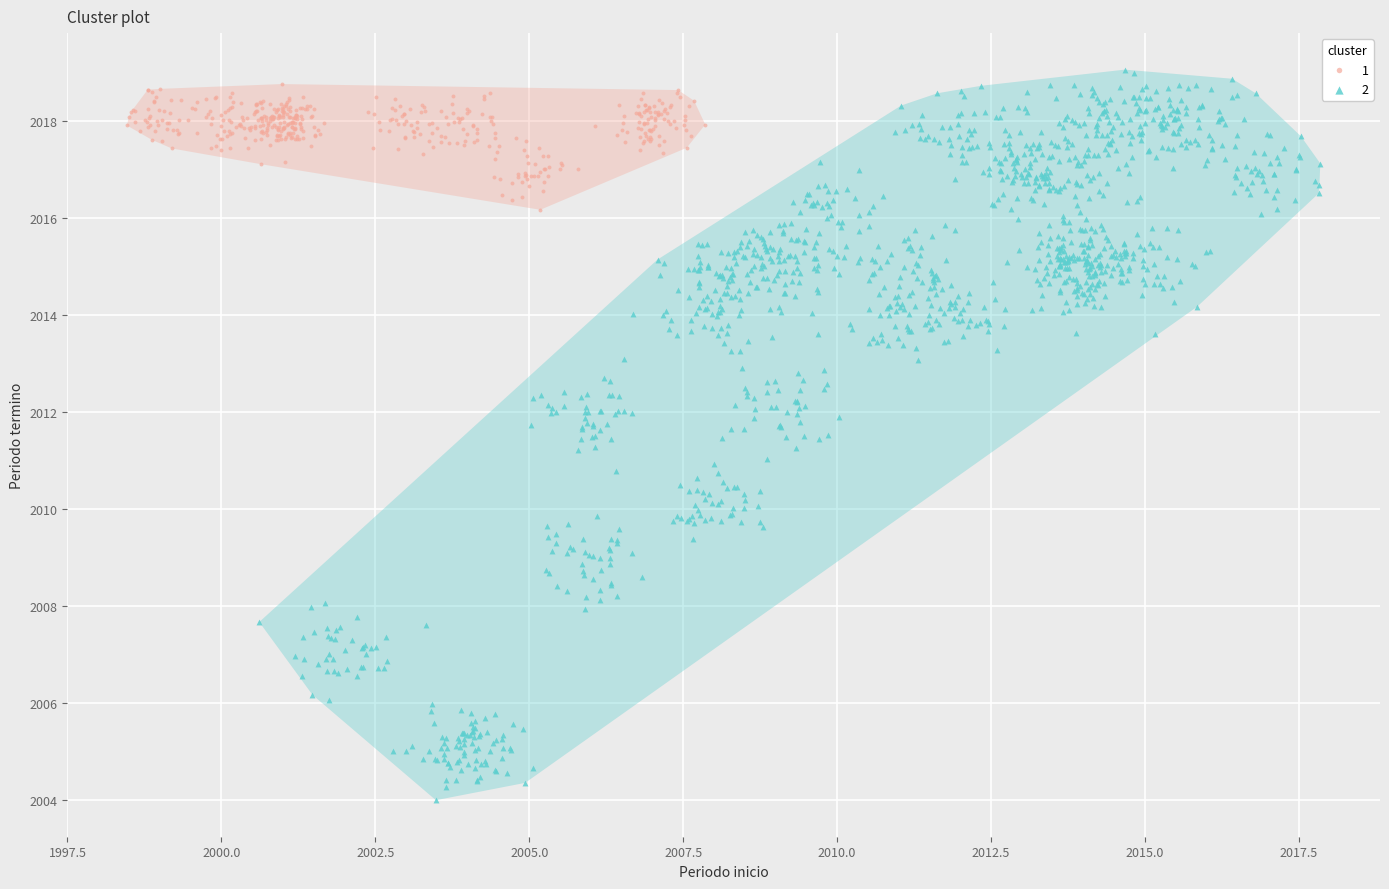

What are all the series names shown in the legend?

1, 2